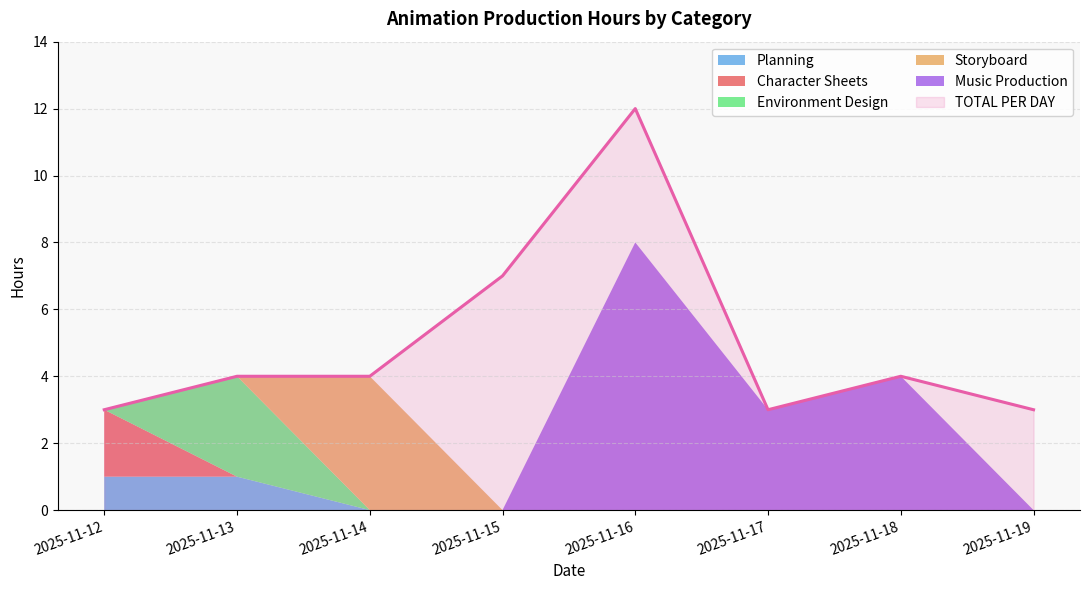

How many positive values does the Storyboard series have?

1